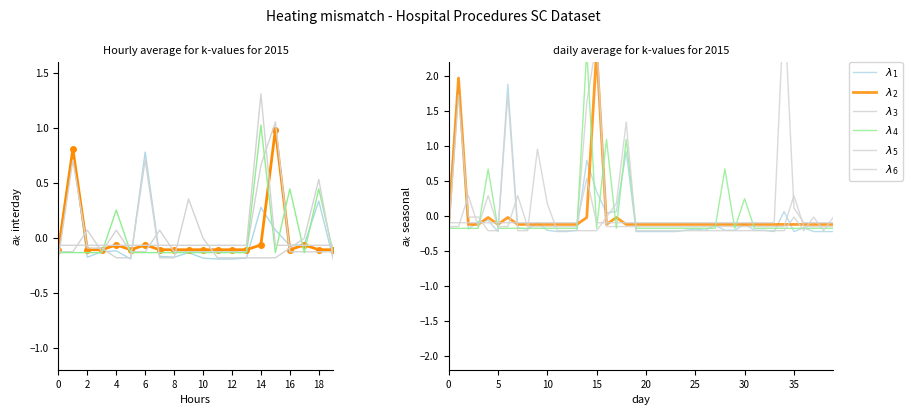

At how many categories does at least one series exceed 0?

17